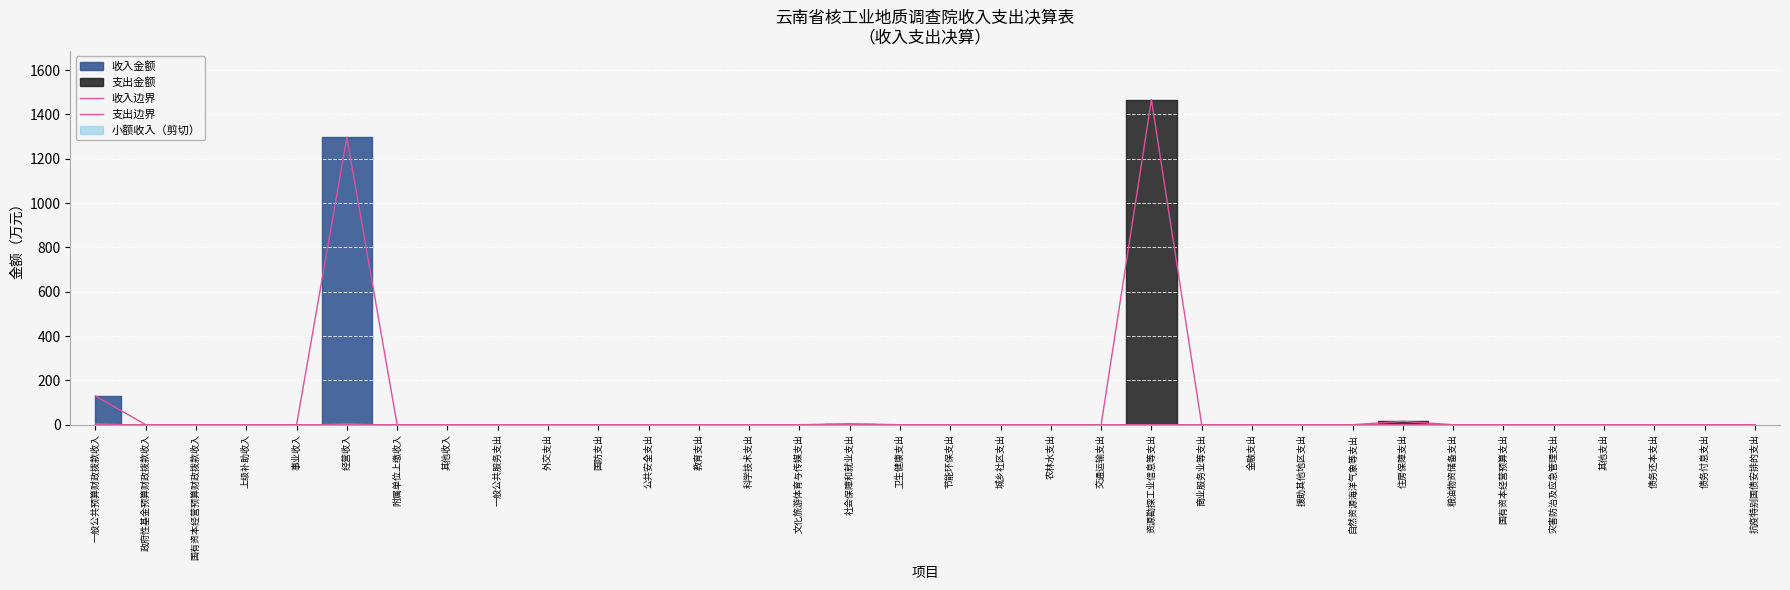

Which series changed the most between 社会保障和就业支出 and 债务付息支出?

支出边界